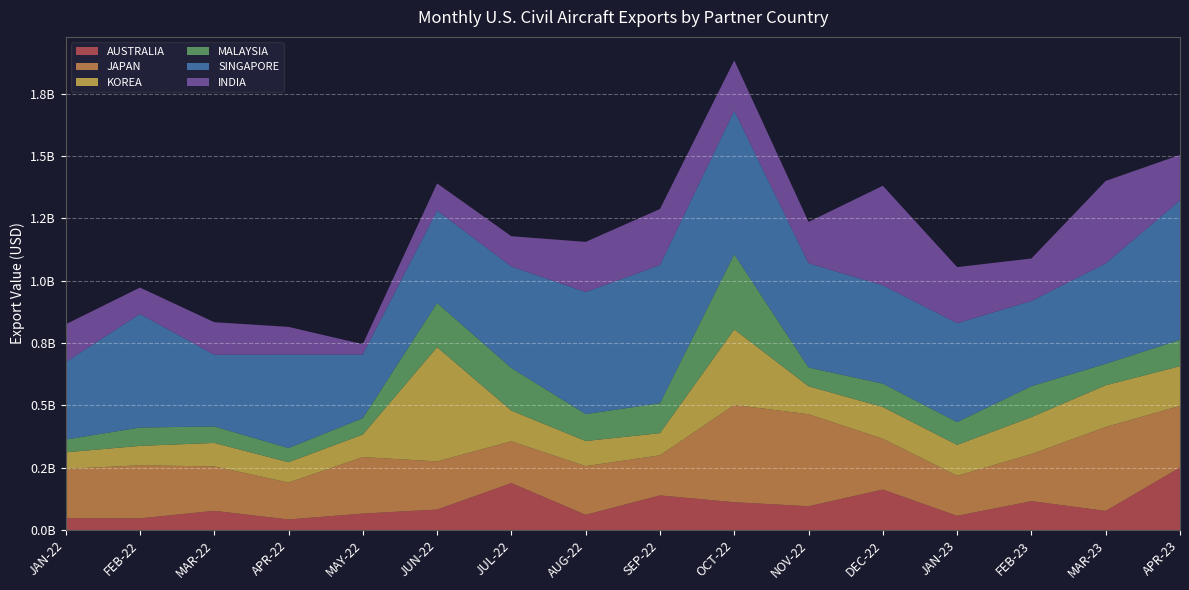

Reading left to right, transcribe all the data shown in this chart.

AUSTRALIA: JAN-22=47235530	FEB-22=46464229	MAR-22=76752827	APR-22=42118314	MAY-22=65783986	JUN-22=81903173	JUL-22=188065567	AUG-22=60794970	SEP-22=138586475	OCT-22=111237799	NOV-22=95260717	DEC-22=162050411	JAN-23=56748288	FEB-23=115415409	MAR-23=76540720	APR-23=250411533
JAPAN: JAN-22=197953437	FEB-22=212754746	MAR-22=178279694	APR-22=148133597	MAY-22=226442229	JUN-22=193049594	JUL-22=167759800	AUG-22=195157234	SEP-22=160738937	OCT-22=390120979	NOV-22=368886910	DEC-22=203896483	JAN-23=160646839	FEB-23=189010502	MAR-23=336396036	APR-23=247167121
KOREA: JAN-22=66156613	FEB-22=77979489	MAR-22=93969782	APR-22=81525784	MAY-22=90396835	JUN-22=458220433	JUL-22=122779746	AUG-22=100708110	SEP-22=88934882	OCT-22=302982655	NOV-22=112093019	DEC-22=127100240	JAN-23=123876697	FEB-23=148031883	MAR-23=167304411	APR-23=159174432
MALAYSIA: JAN-22=51347180	FEB-22=73604093	MAR-22=66330486	APR-22=56762274	MAY-22=65898648	JUN-22=177196190	JUL-22=170769898	AUG-22=108130363	SEP-22=120081308	OCT-22=301135121	NOV-22=75136467	DEC-22=93811706	JAN-23=91332060	FEB-23=124110778	MAR-23=86173889	APR-23=105788114
SINGAPORE: JAN-22=310623055	FEB-22=455395922	MAR-22=287354638	APR-22=374805626	MAY-22=255495036	JUN-22=370609657	JUL-22=407206149	AUG-22=489357793	SEP-22=553902162	OCT-22=575752415	NOV-22=417897825	DEC-22=394264400	JAN-23=396747512	FEB-23=341670310	MAR-23=402937226	APR-23=559351194
INDIA: JAN-22=151328593	FEB-22=105826279	MAR-22=130492764	APR-22=111035853	MAY-22=40847395	JUN-22=108693197	JUL-22=121259064	AUG-22=201139754	SEP-22=224727452	OCT-22=201872885	NOV-22=166000088	DEC-22=399169885	JAN-23=224708484	FEB-23=170397537	MAR-23=330266623	APR-23=182121345